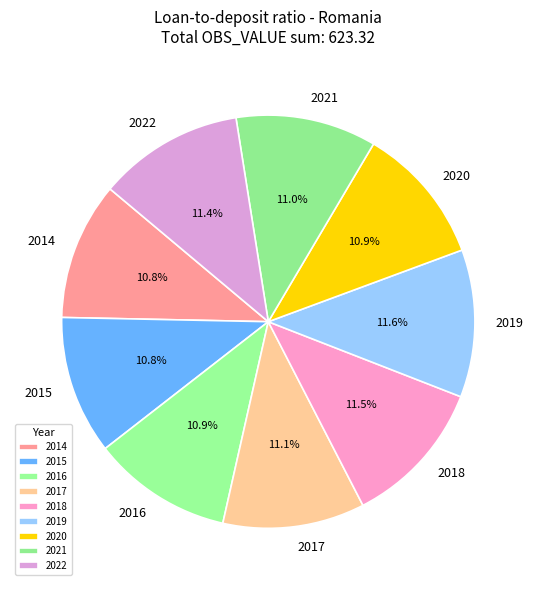

What percentage is the 2020 slice, to the nearest percent?

11%